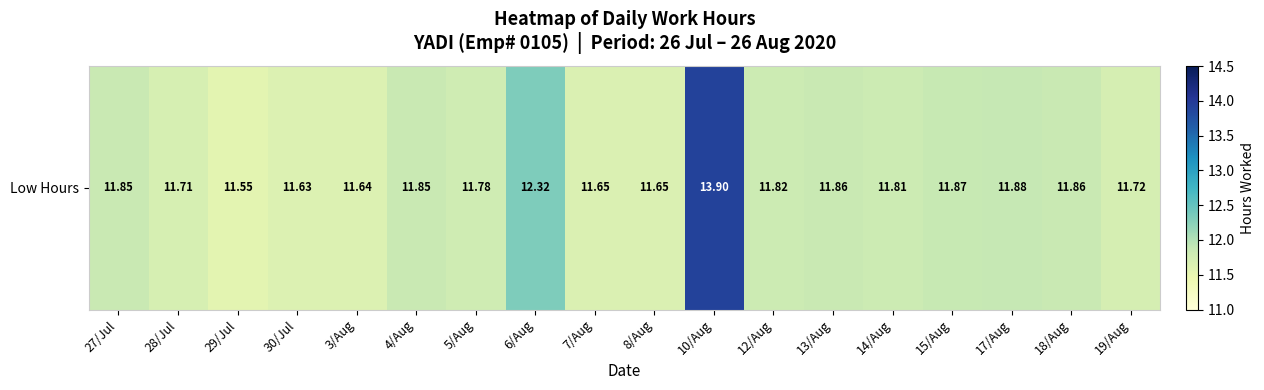

At which label is the value closest to 12?

17/Aug